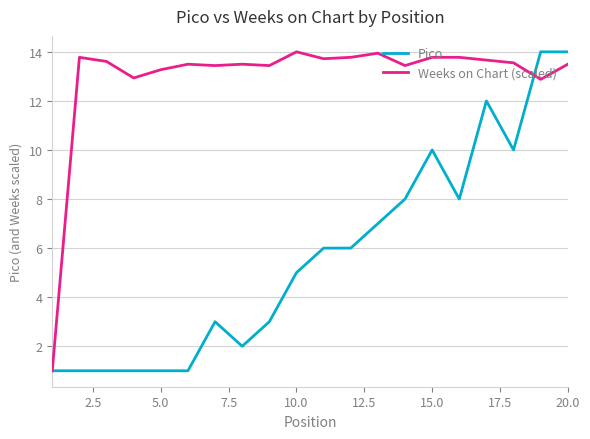

Which series has the largest total across all categories?

Weeks on Chart (scaled)